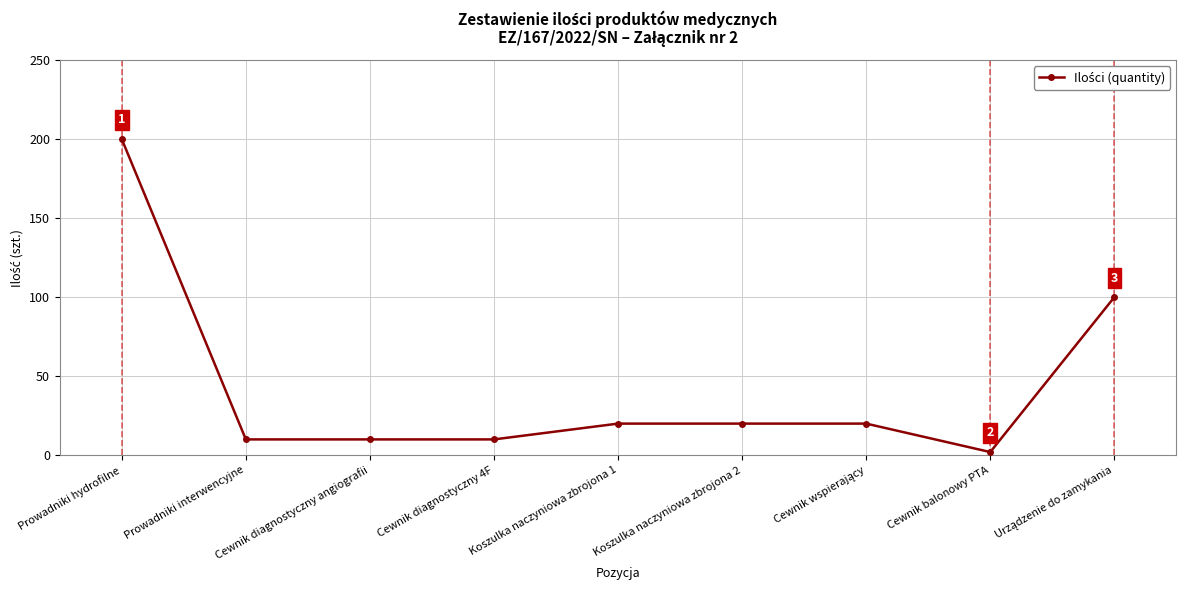

What is the change in value from Prowadniki hydrofilne to Koszulka naczyniowa zbrojona 2?

-180